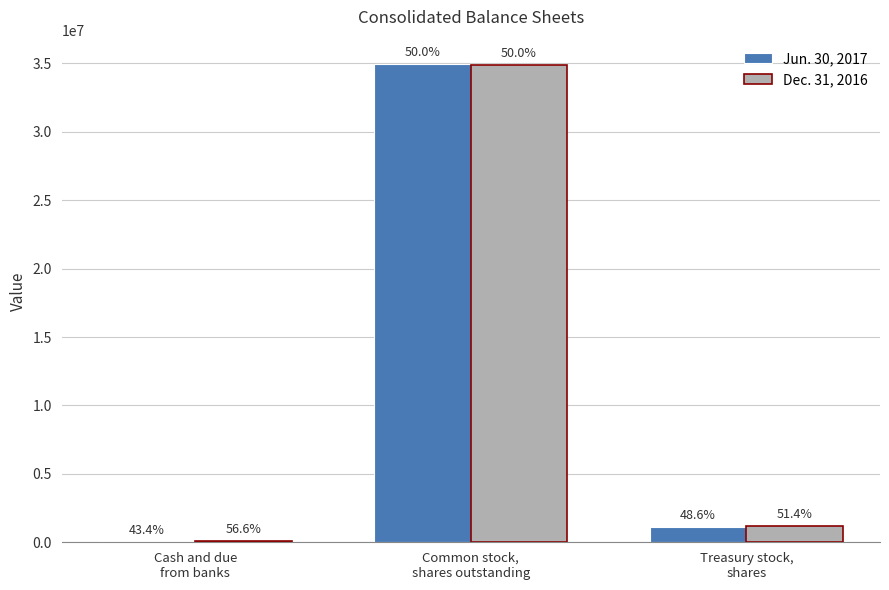

What is the average value of the Jun. 30, 2017 series?

12065748